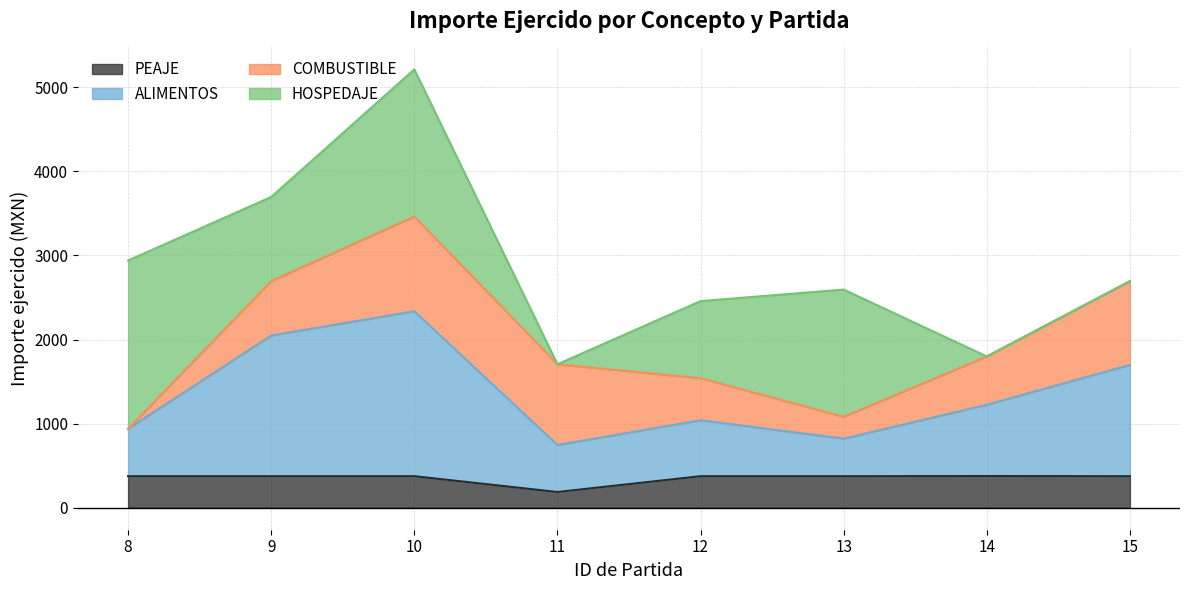

Does the chart have visible grid lines?

Yes